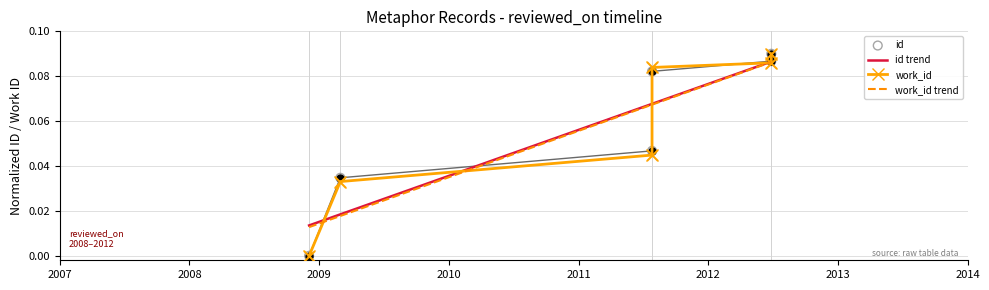

What are all the series names shown in the legend?

id trend, work_id, work_id trend, id